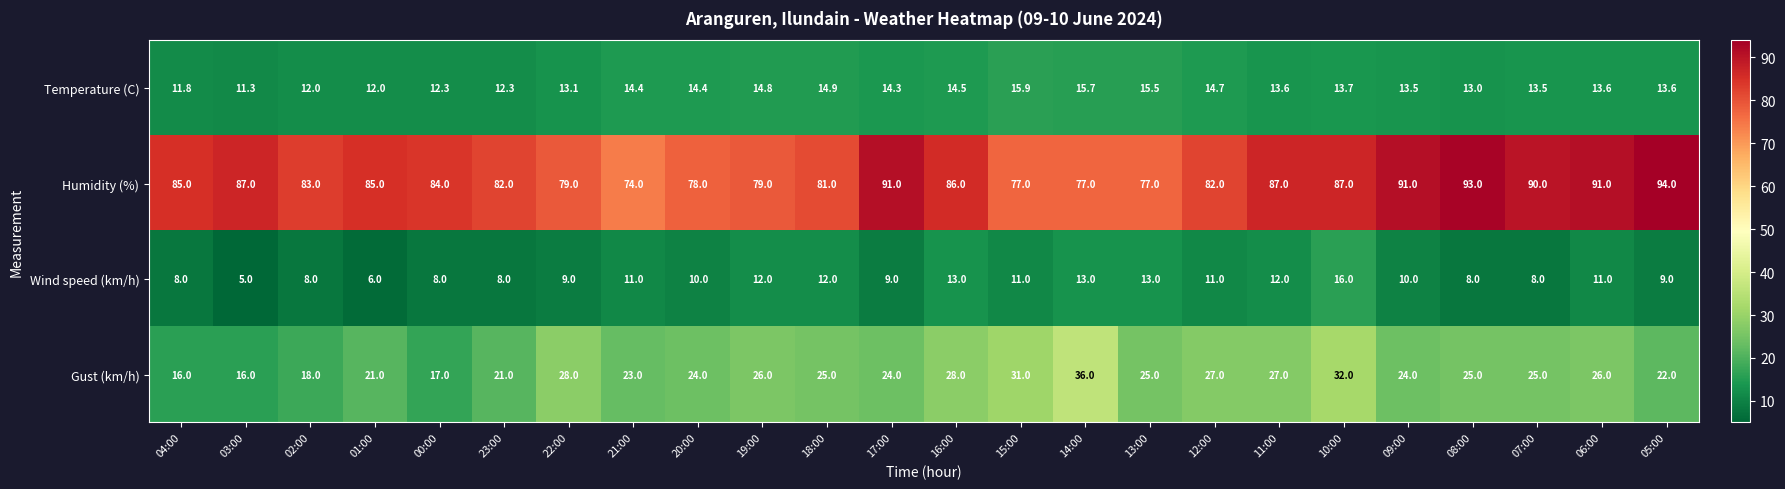

What is the spread (max minus min) of values at 09:00?

81.0